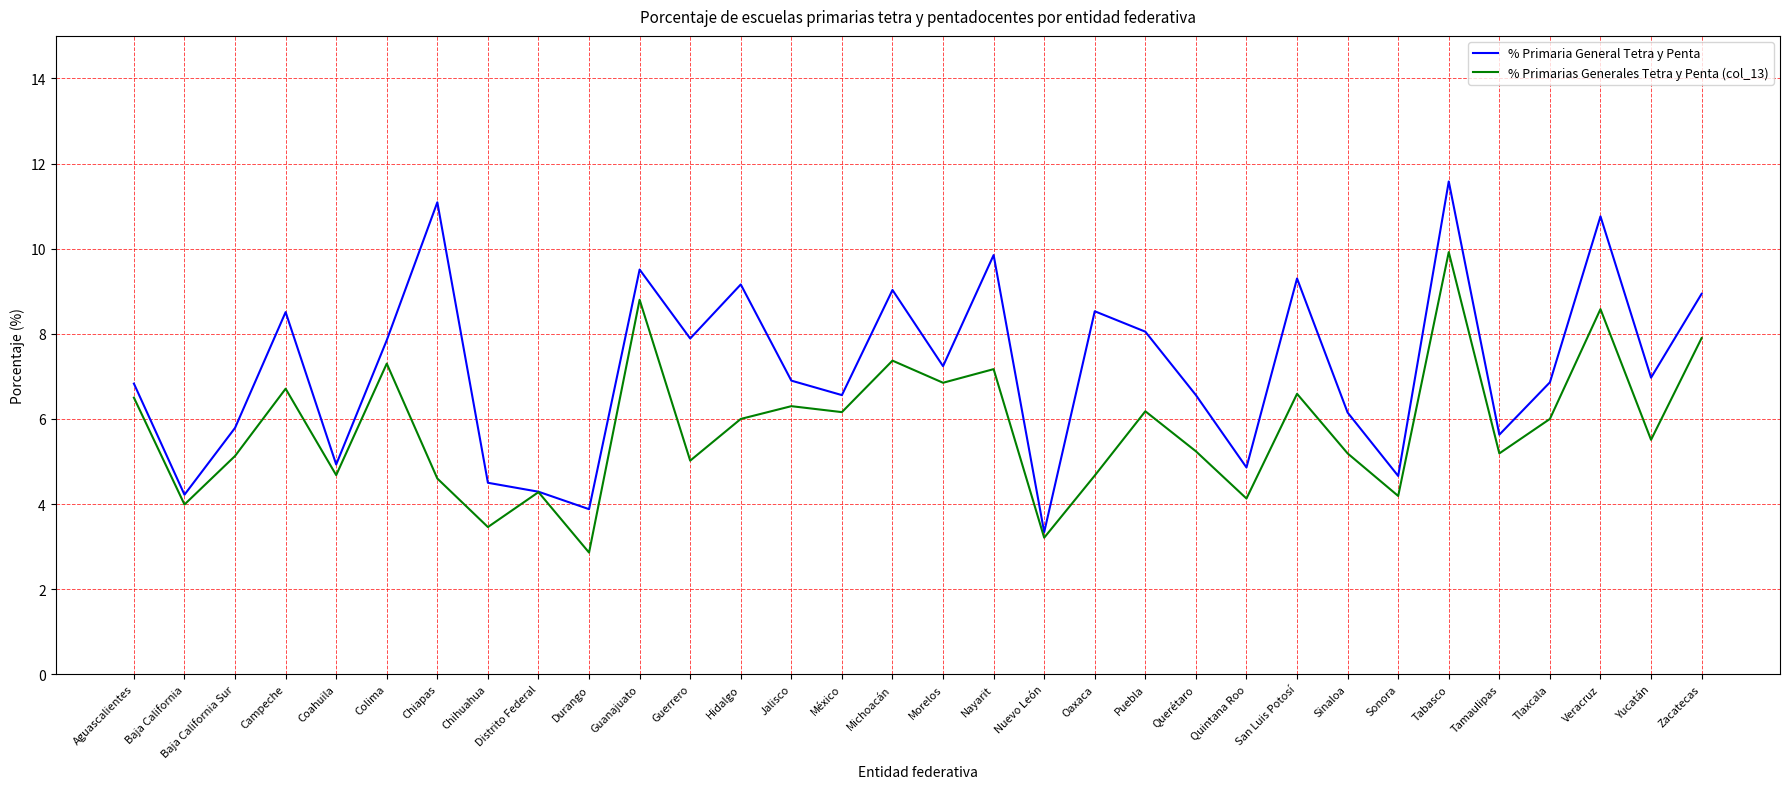

What position from the right is Distrito Federal?

24